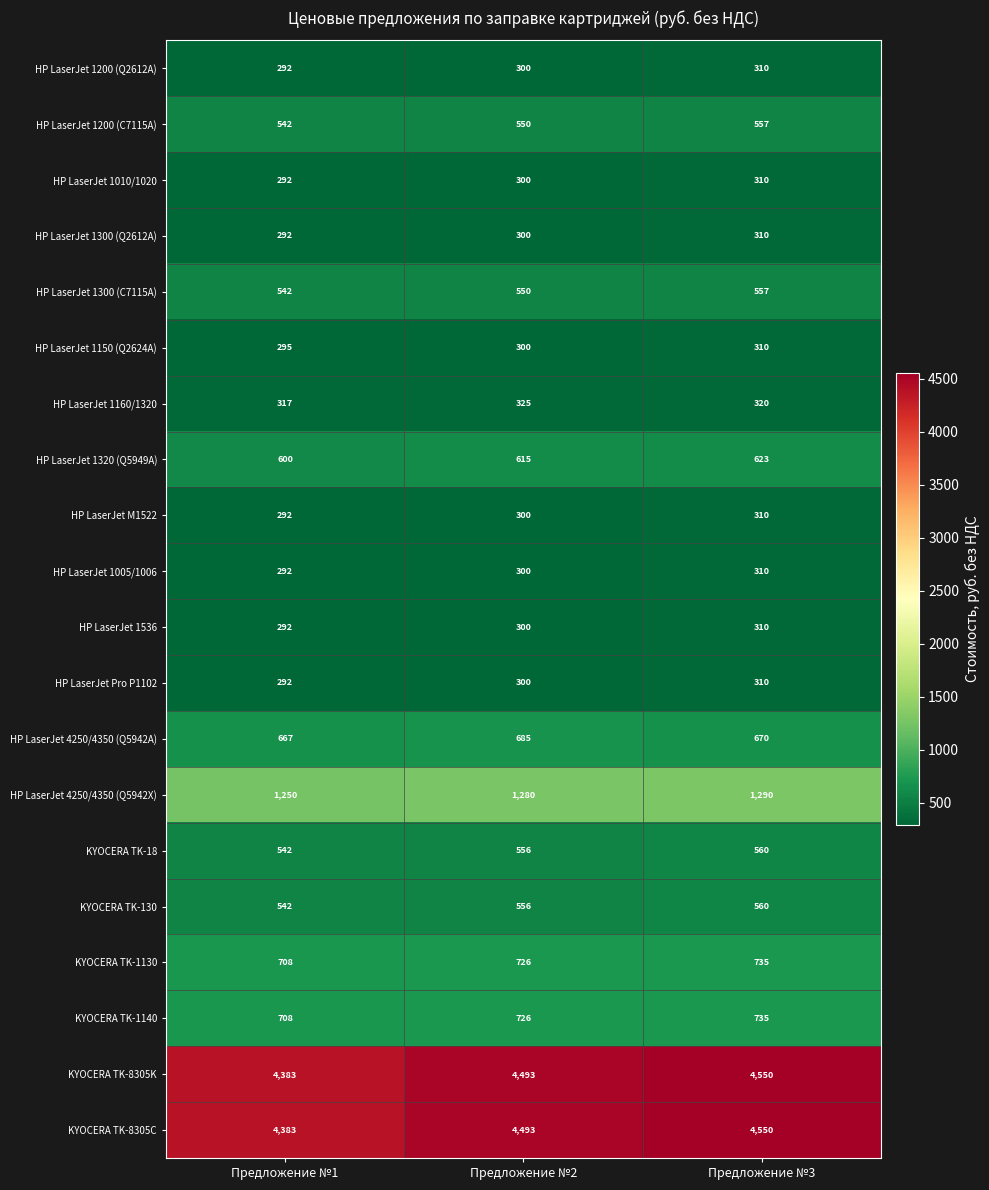

Rank the categories by KYOCERA TK-1140 value from highest to lowest.

Предложение №3, Предложение №2, Предложение №1